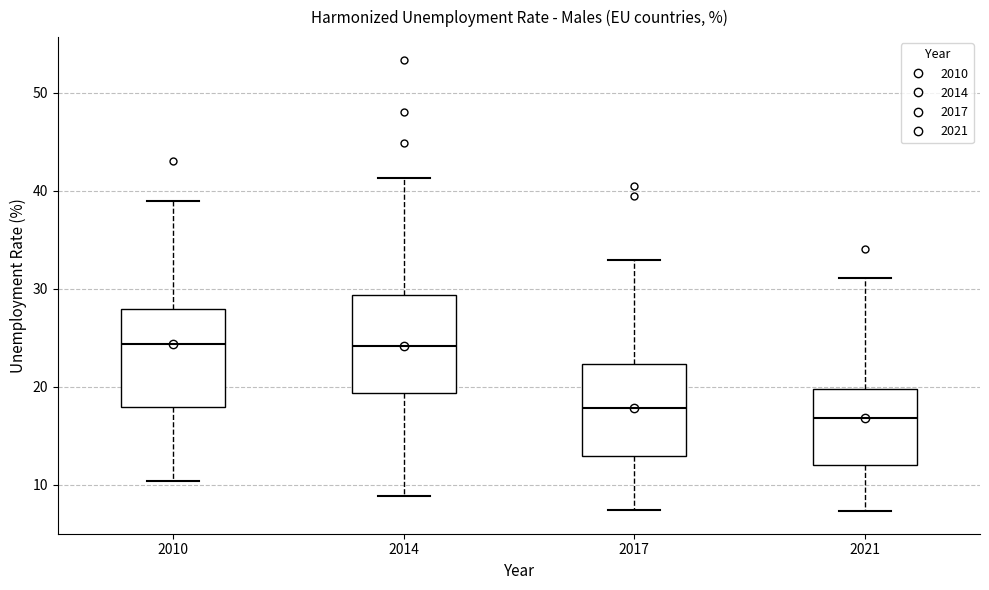

Reading left to right, read every box against the y-axis: the position of its median line, the range the box covers, and the ends of its whiskers. The values are not printed on the chart, so give them approximately, as read against the axis.

2010: median 24, box 18 to 28, whiskers 10 to 39
2014: median 24, box 19 to 29, whiskers 9 to 41
2017: median 18, box 13 to 22, whiskers 7 to 33
2021: median 17, box 12 to 20, whiskers 7 to 31